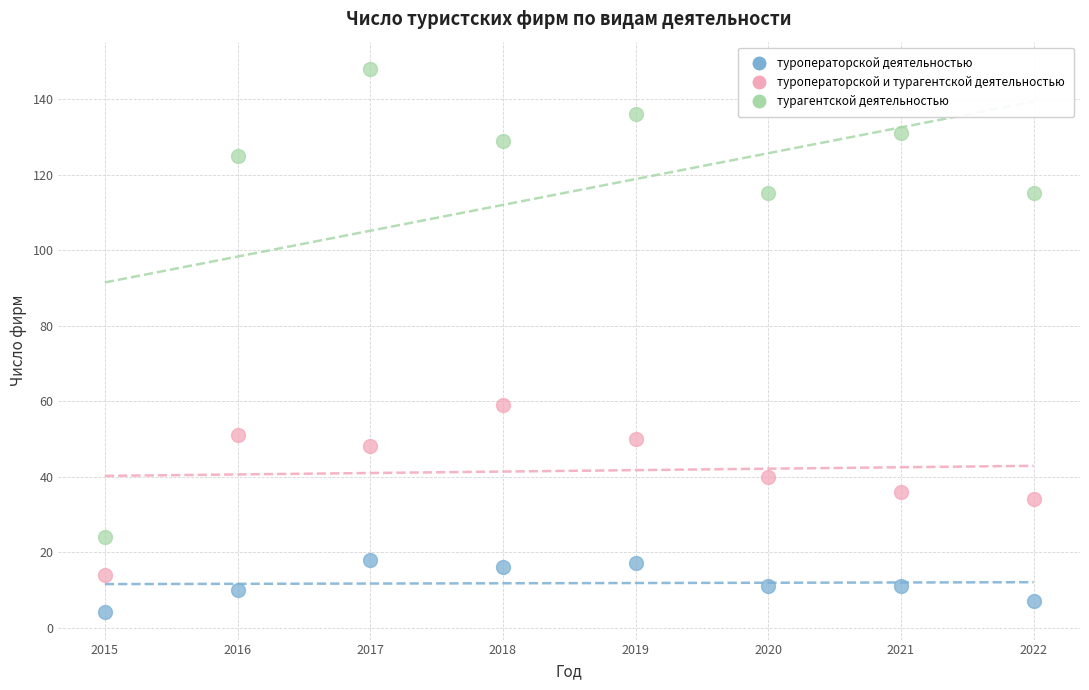

What are all the series names shown in the legend?

туроператорской деятельностью, туроператорской и турагентской деятельностью, турагентской деятельностью